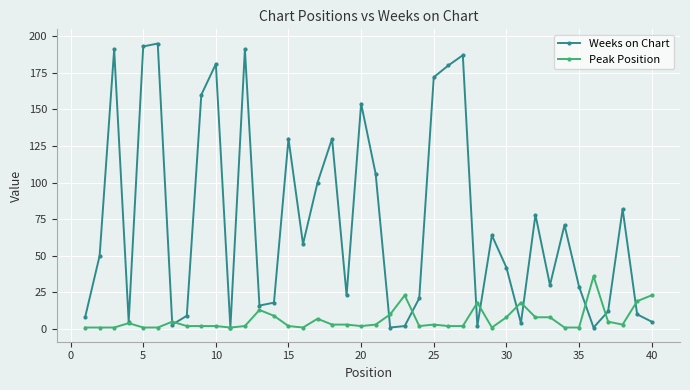

Reading right to left, what are all the values shown in this chart?

Weeks on Chart: 5	10	82	12	1	29	71	30	78	4	42	64	2	187	180	172	21	2	1	106	154	23	130	100	58	130	18	16	191	1	181	160	9	3	195	193	5	191	50	8
Peak Position: 23	19	3	5	36	1	1	8	8	18	8	1	18	2	2	3	2	23	10	3	2	3	3	7	1	2	9	13	2	1	2	2	2	5	1	1	4	1	1	1